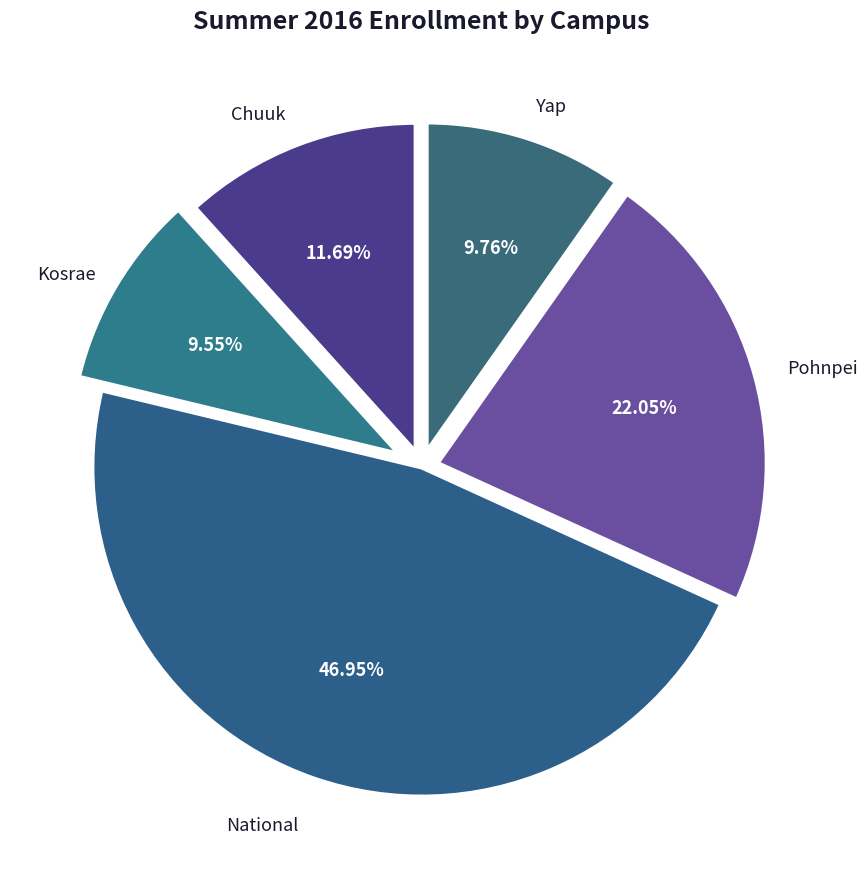

Is Pohnpei the majority of the pie?

No